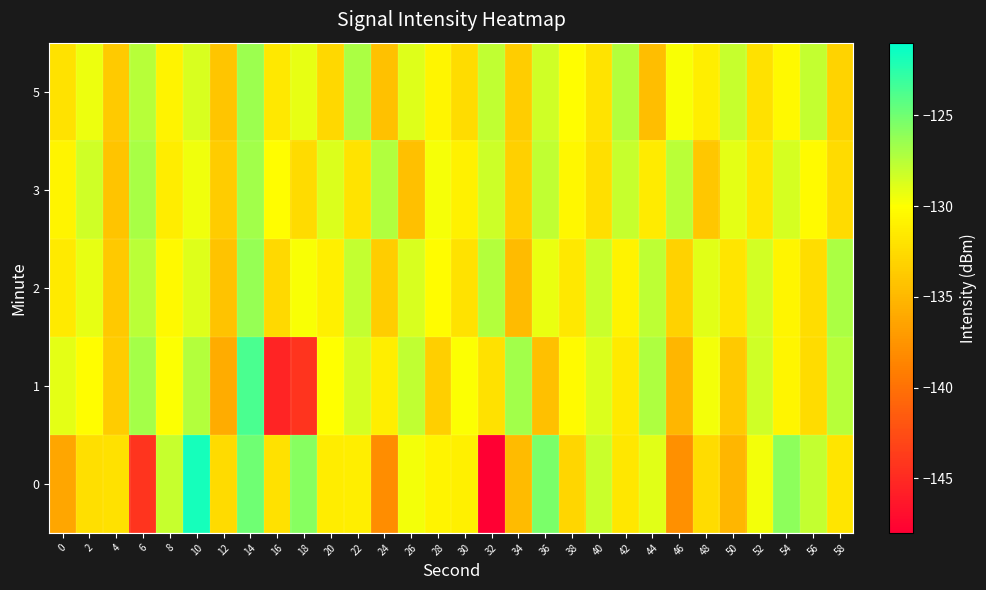

Count the number of data series in this chart.

5